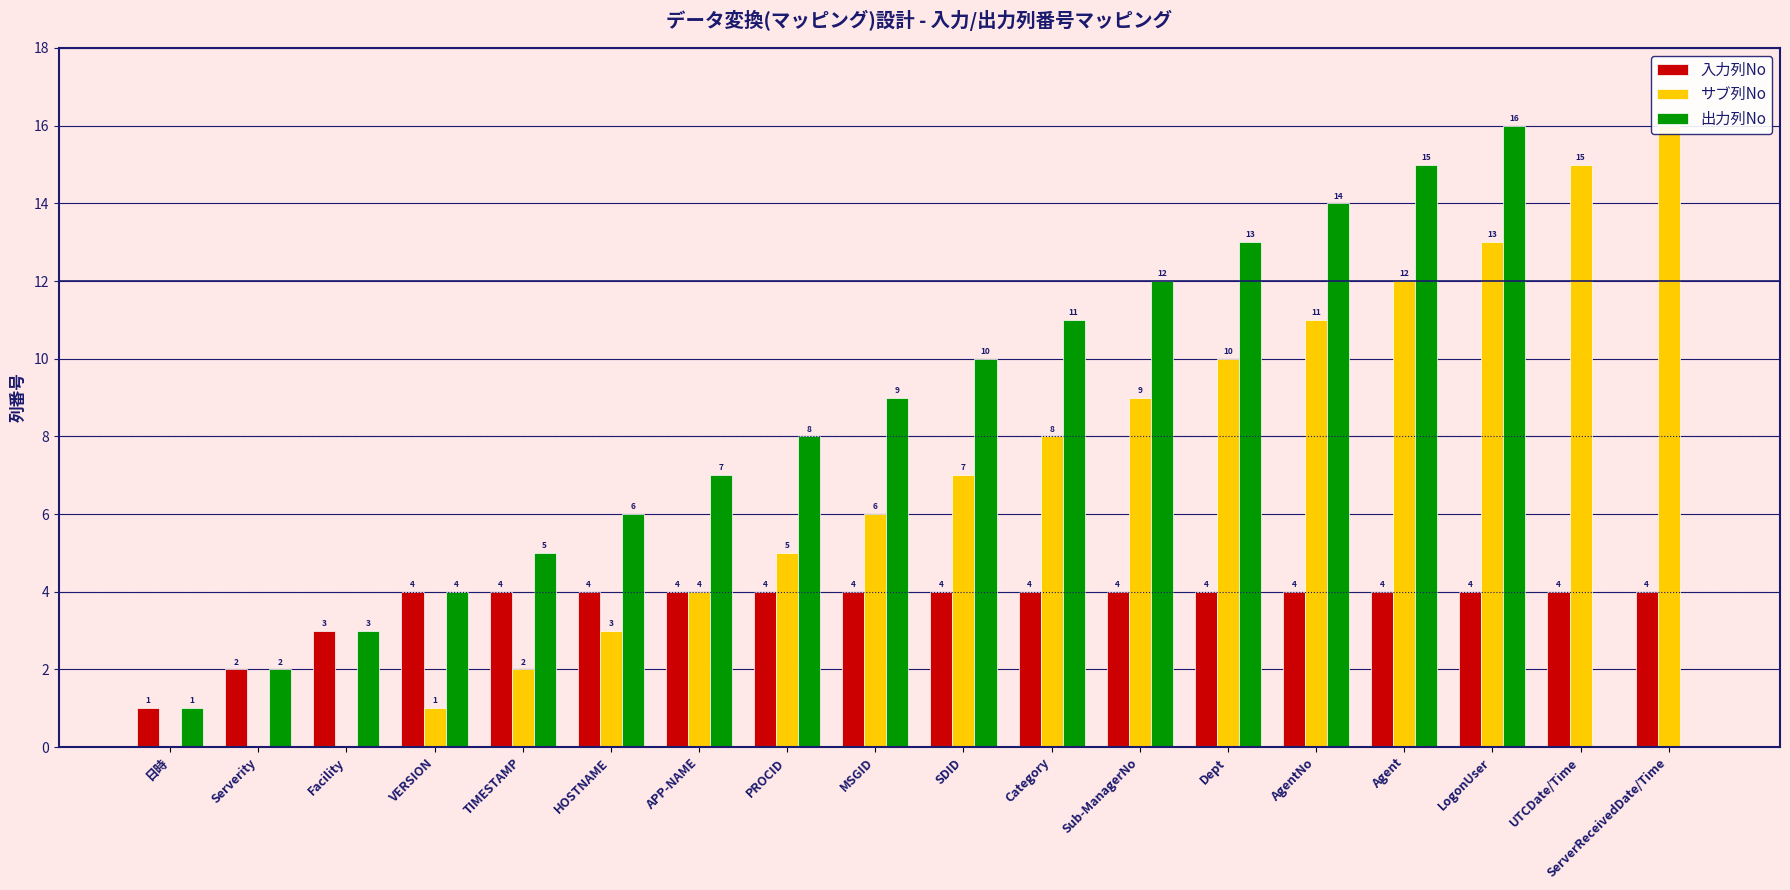

What is the sum of the サブ列No values at ServerReceivedDate/Time and Dept?

26